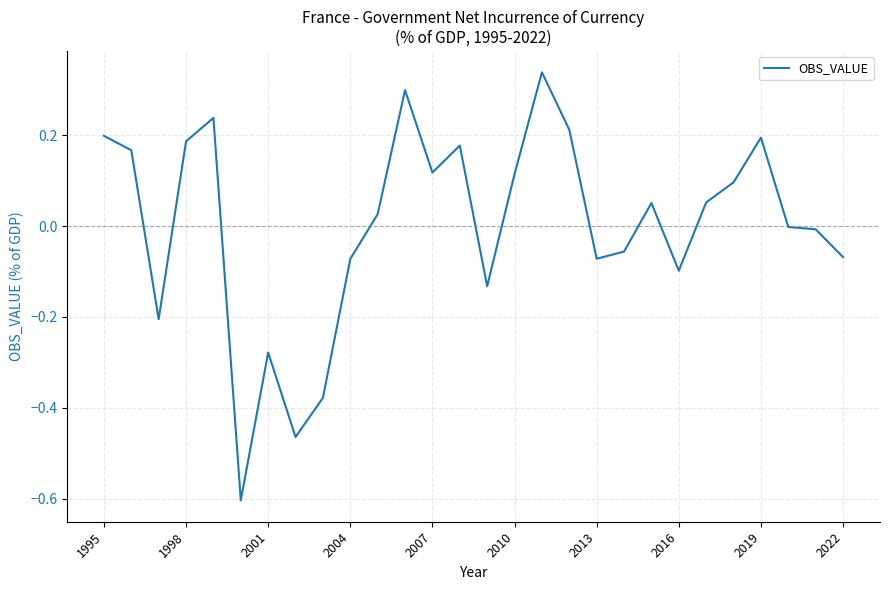

What is the minimum value shown in the chart?

-0.6